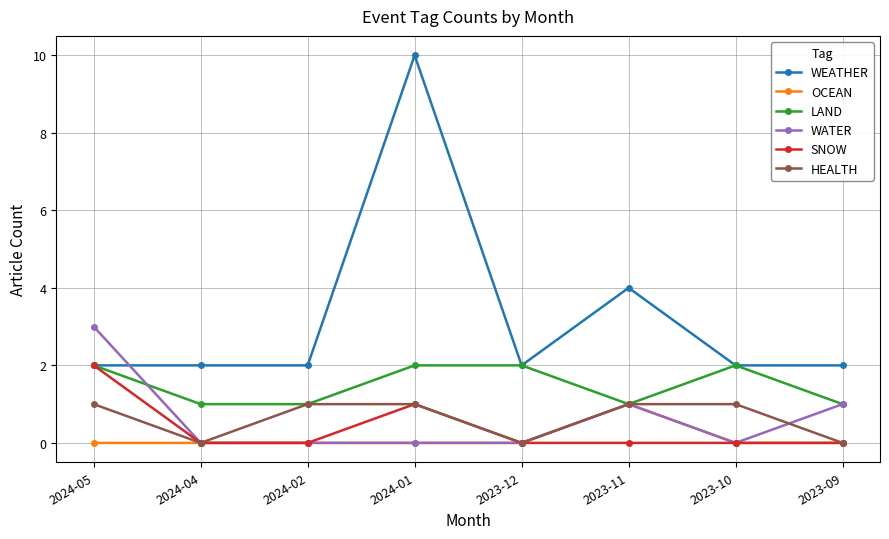

Reading left to right, list all the values displayed in this chart.

WEATHER: 2	2	2	10	2	4	2	2
OCEAN: 0	0	0	0	0	1	0	0
LAND: 2	1	1	2	2	1	2	1
WATER: 3	0	0	0	0	1	0	1
SNOW: 2	0	0	1	0	0	0	0
HEALTH: 1	0	1	1	0	1	1	0